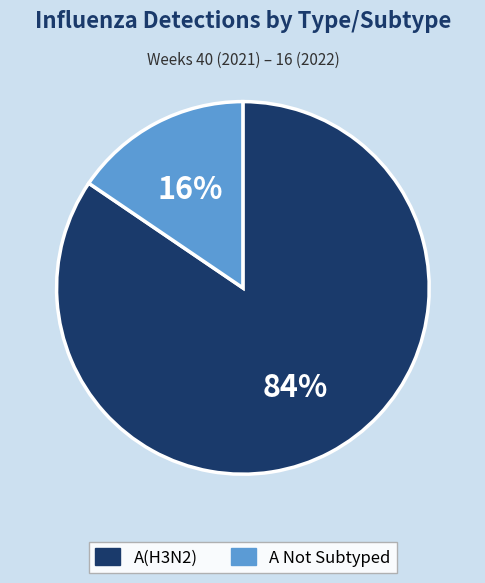

To the nearest percent, what is the average slice percentage?

50%